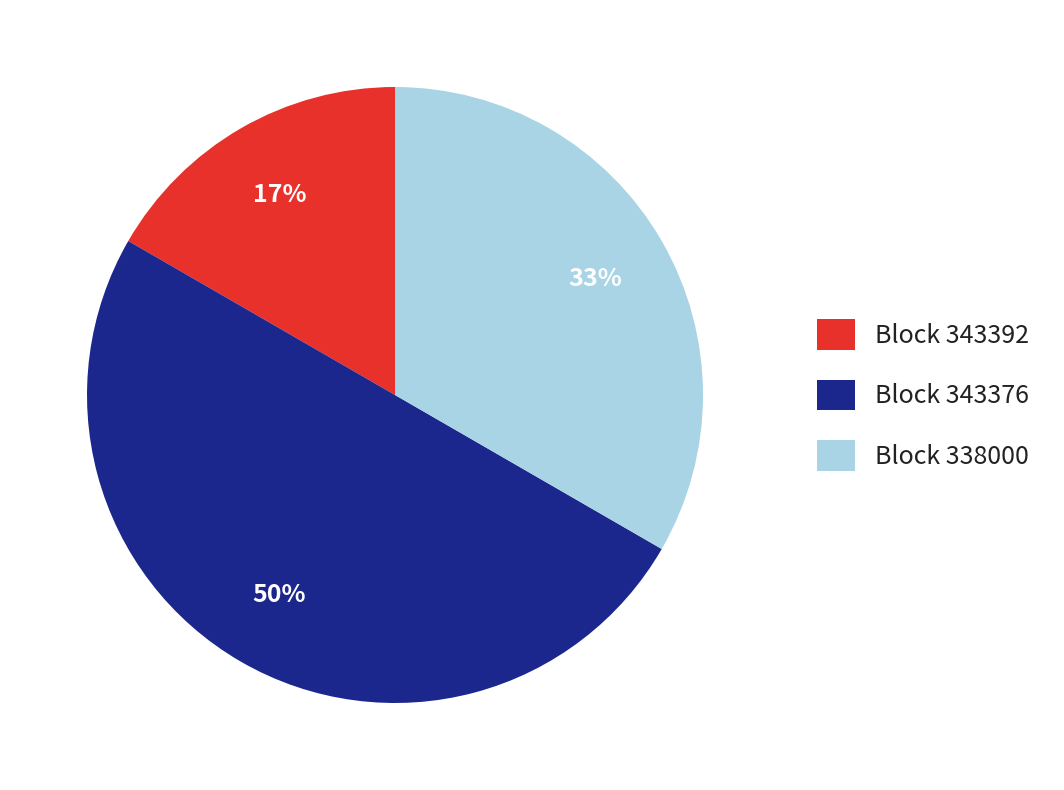

To the nearest percent, what is the difference between the largest and smallest slice percentages?

33%